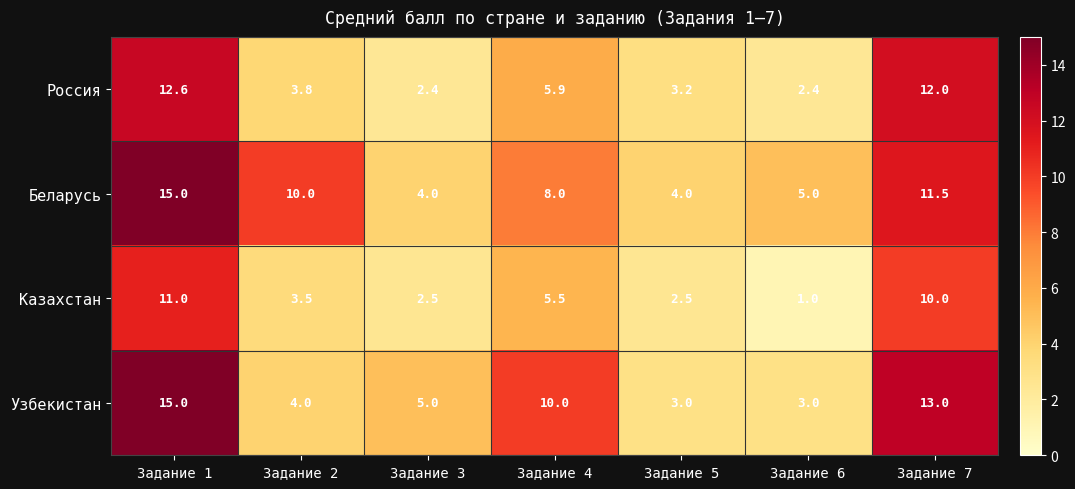

How many values in the Казахстан series exceed 3?

4